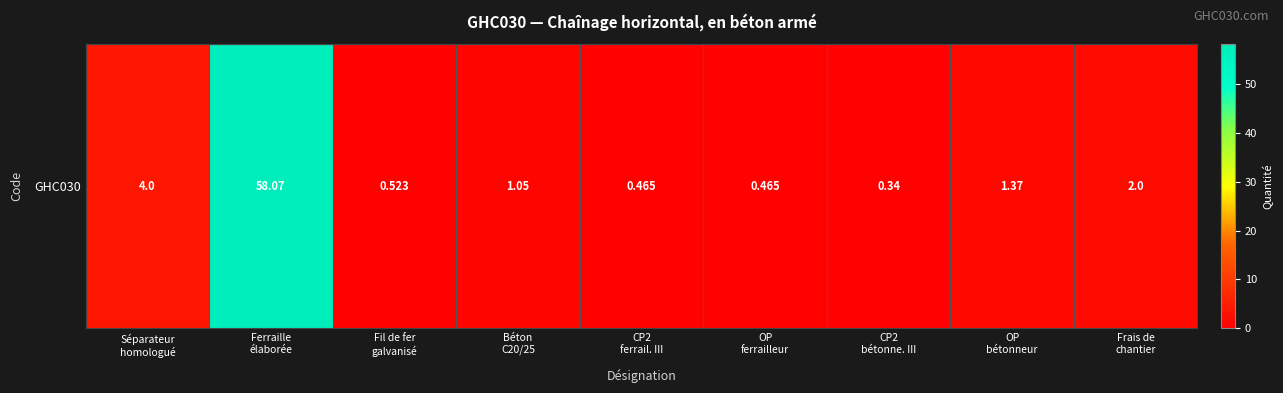

List the labels in order of value, largest first.

Ferraille
élaborée, Séparateur
homologué, Frais de
chantier, OP
bétonneur, Béton
C20/25, Fil de fer
galvanisé, CP2
ferrail. III, OP
ferrailleur, CP2
bétonne. III